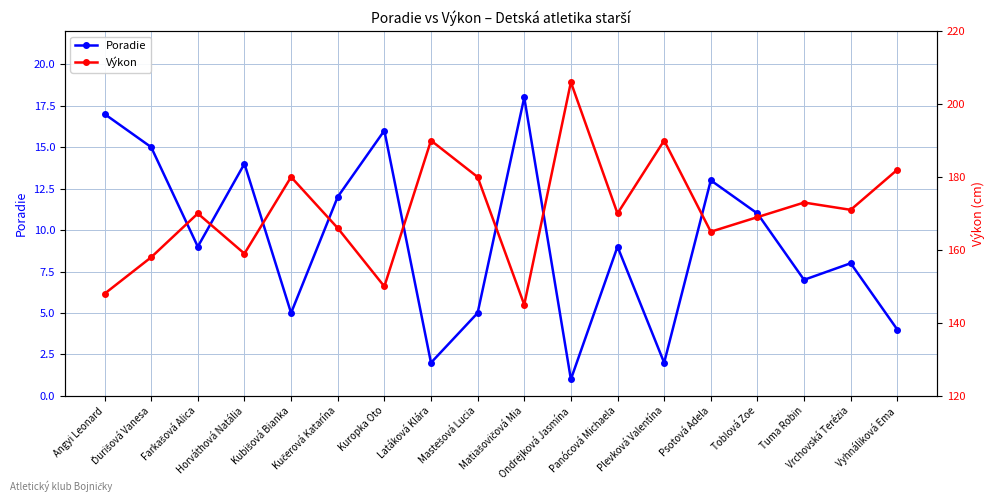

How many values in the Výkon series exceed 170?

8